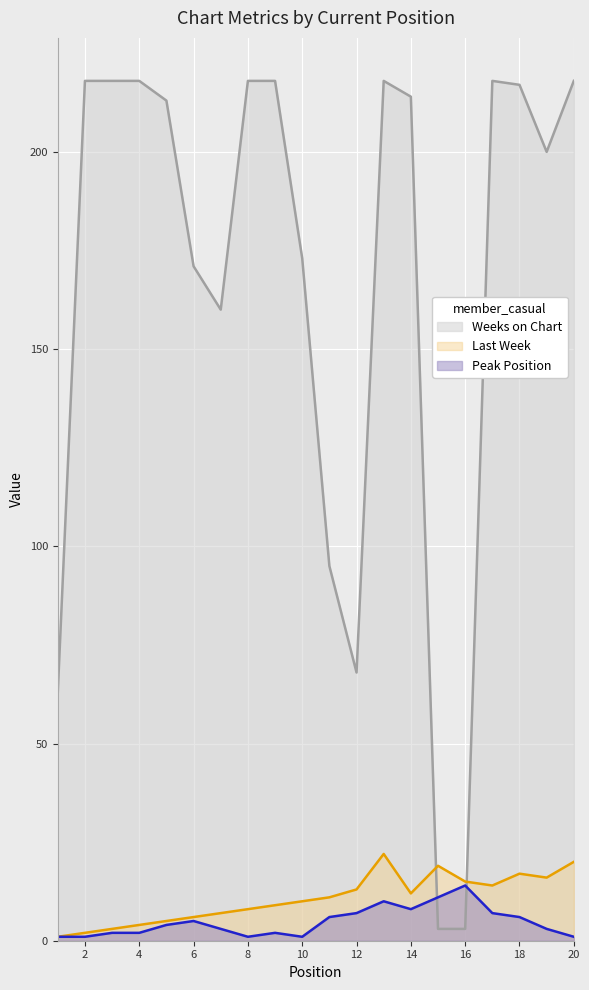

What is the sum of the Last Week values at 16 and 1?

16